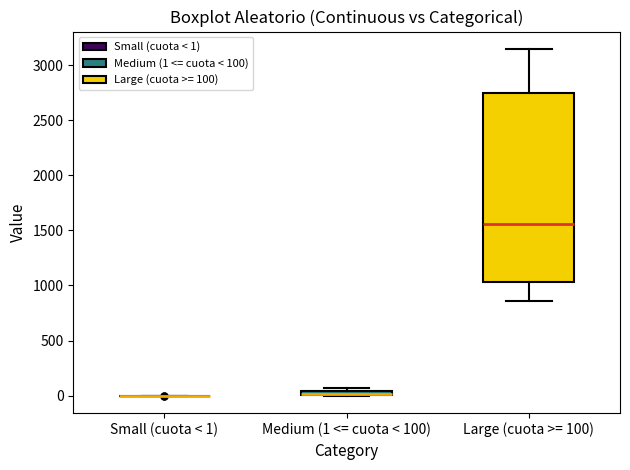

Where is the upper edge of the box for Large (cuota >= 100) on the y-axis? The values are not printed on the chart, so give them approximately, as read against the axis.

2750